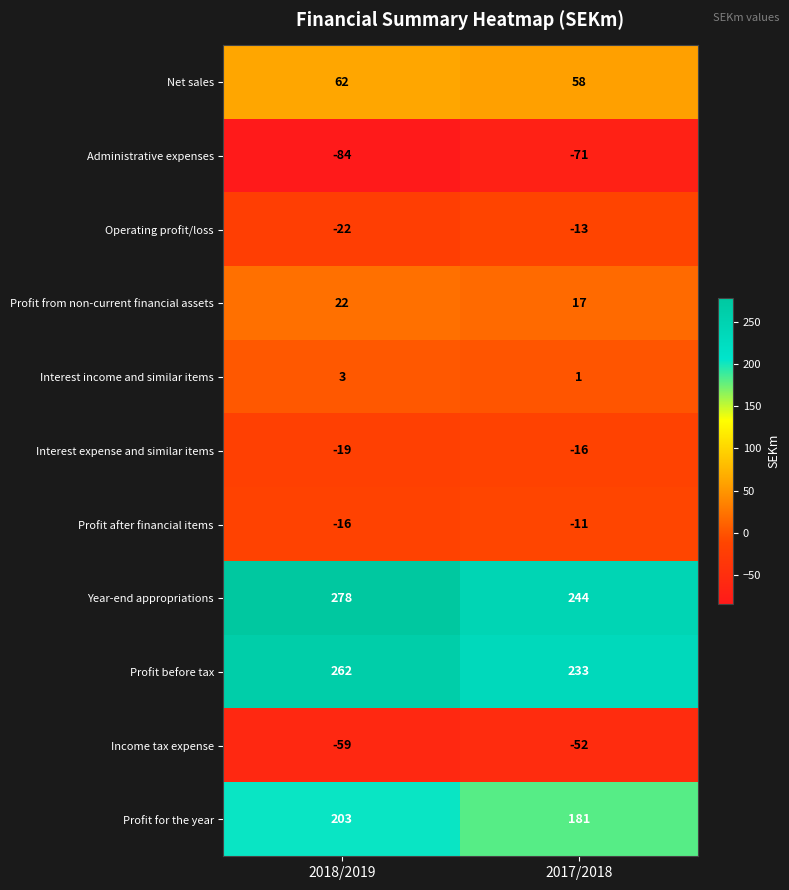

What is the total value across all series at 2017/2018?

571